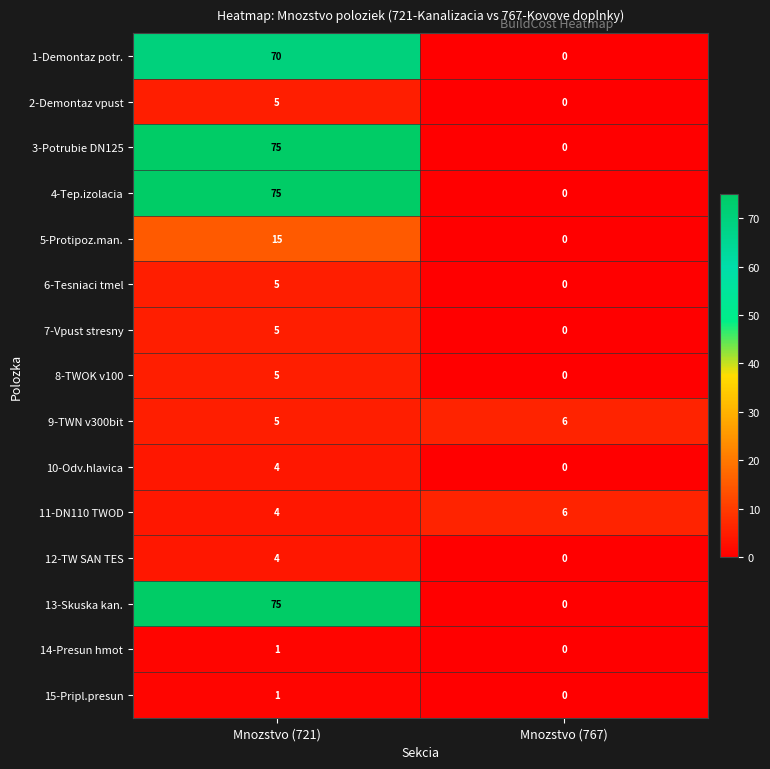

The 12-TW SAN TES series shows 2 at Mnozstvo (767). True or false?

False